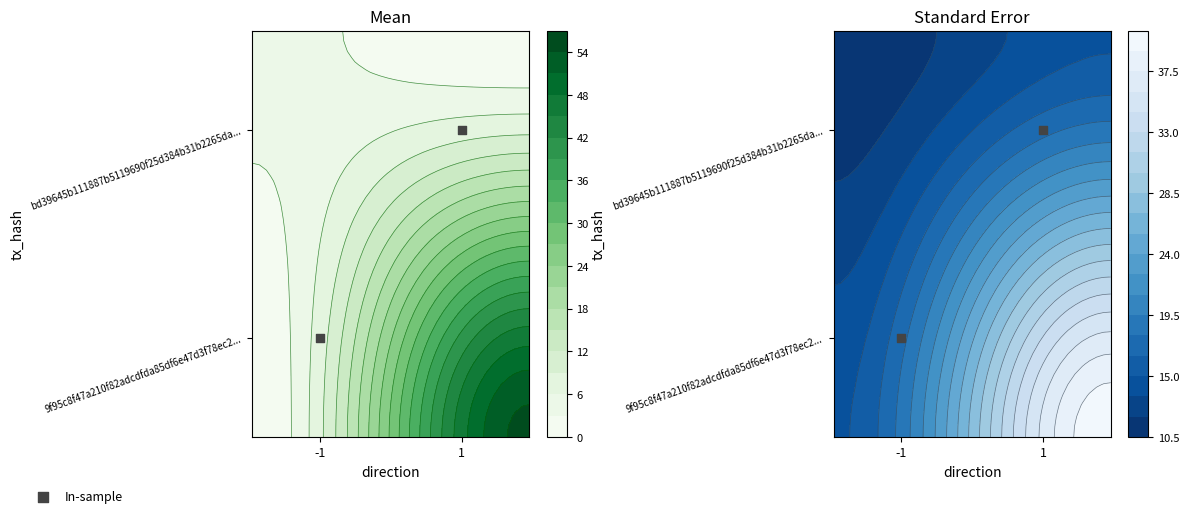

At which label is the value closest to 20?

-1